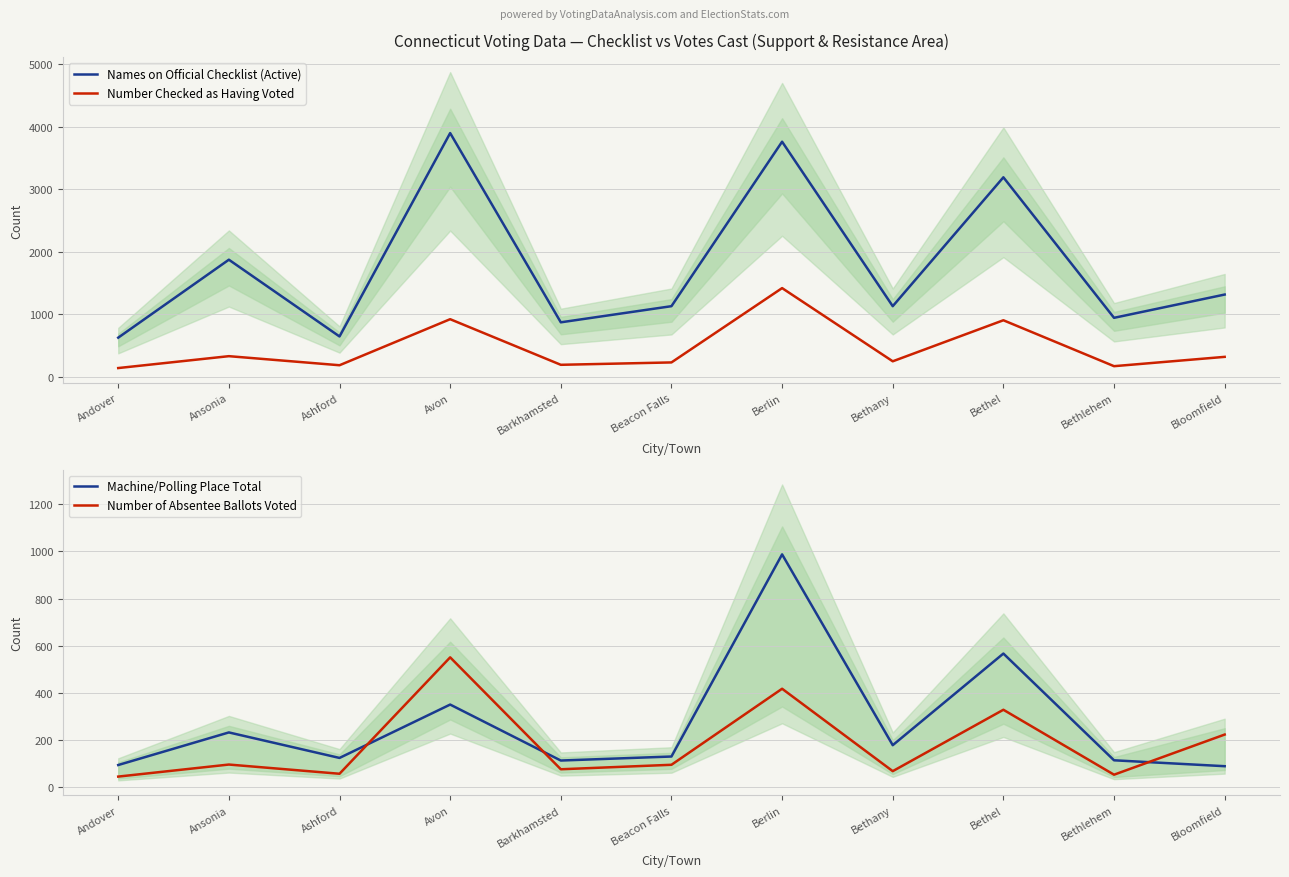

What is the sum of all Machine/Polling Place Total values?

2987